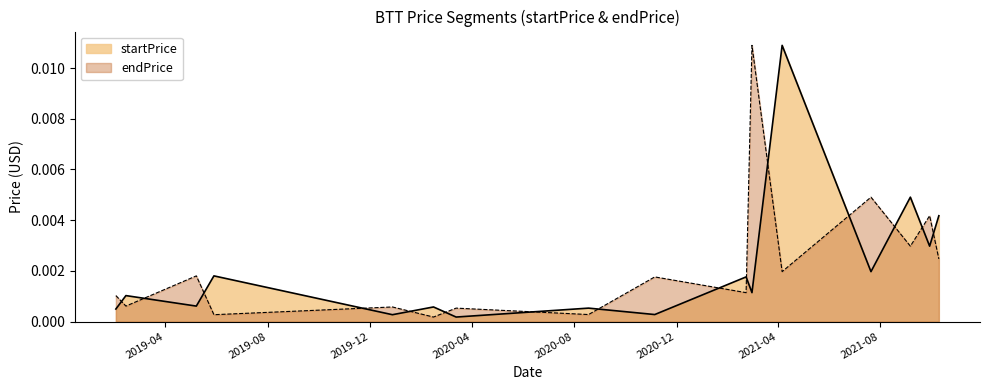

How many categories are shown in the chart?

16